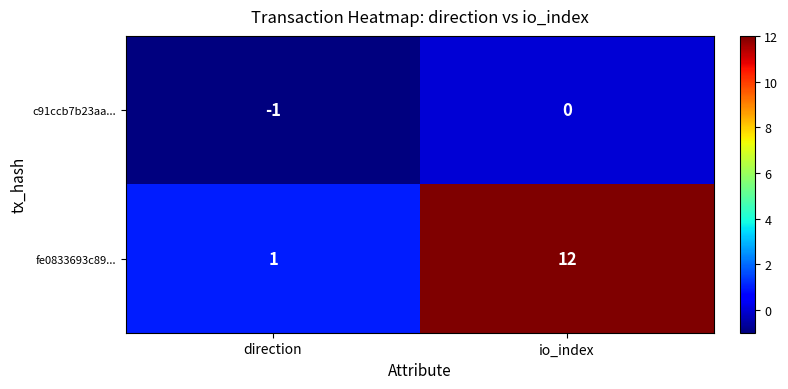

What is the sum of all fe0833693c89... values?

13